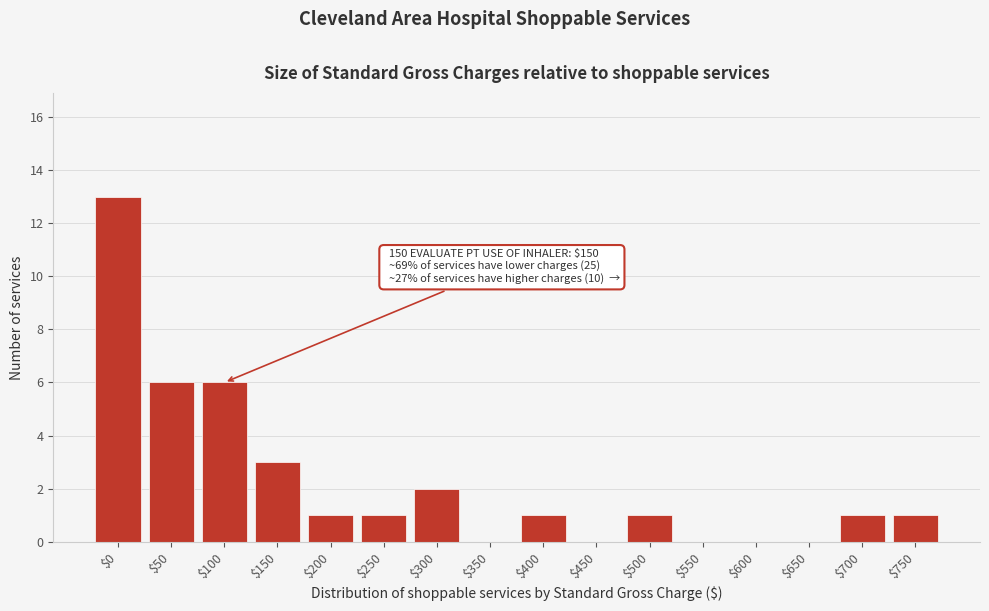

The value at $350 is 0. True or false?

True